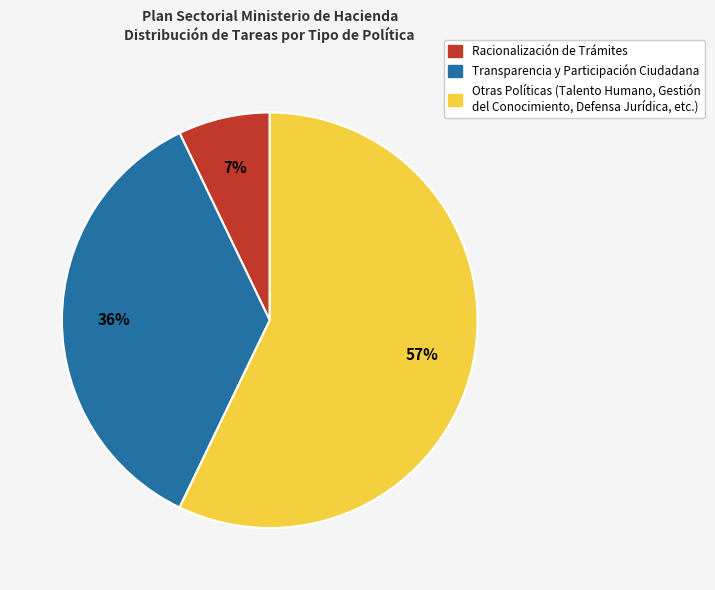

To the nearest percent, what portion does Otras Políticas (Talento Humano, Gestión del Conocimiento, Defensa Jurídica, etc.) represent?

57%